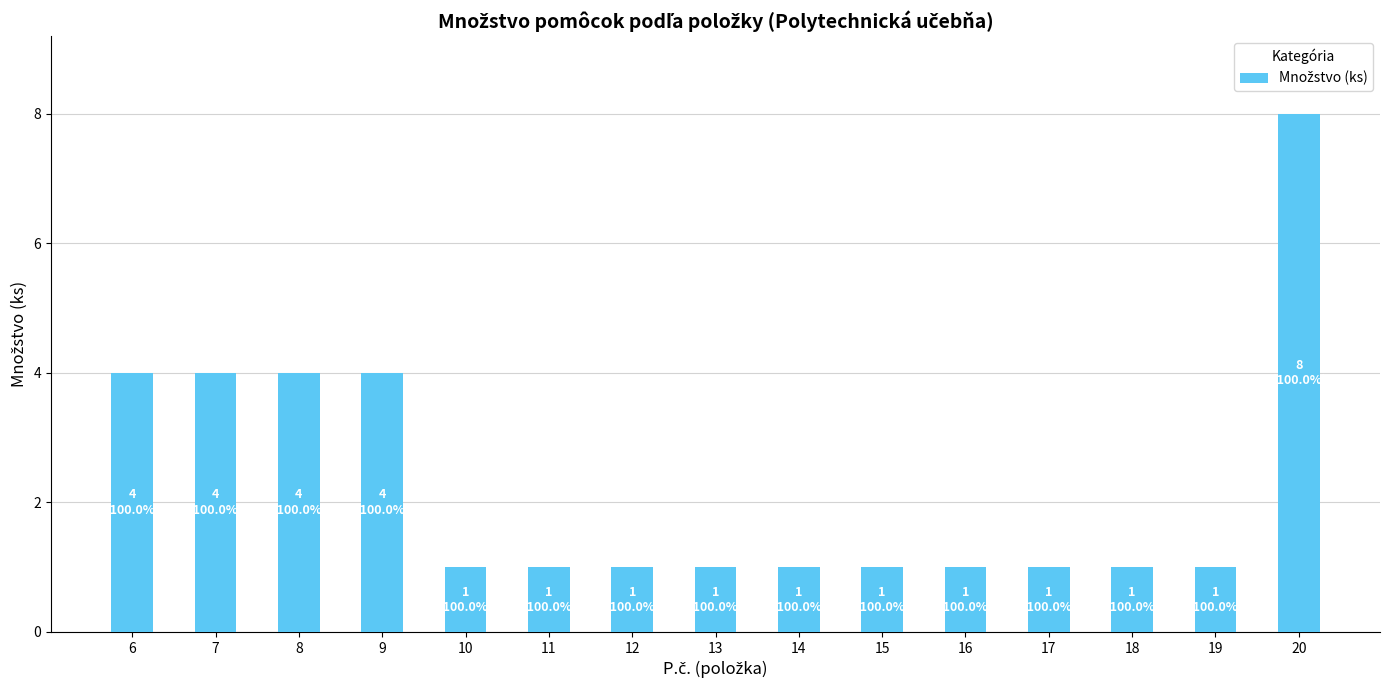

Which has a higher value, 7 or 11?

7